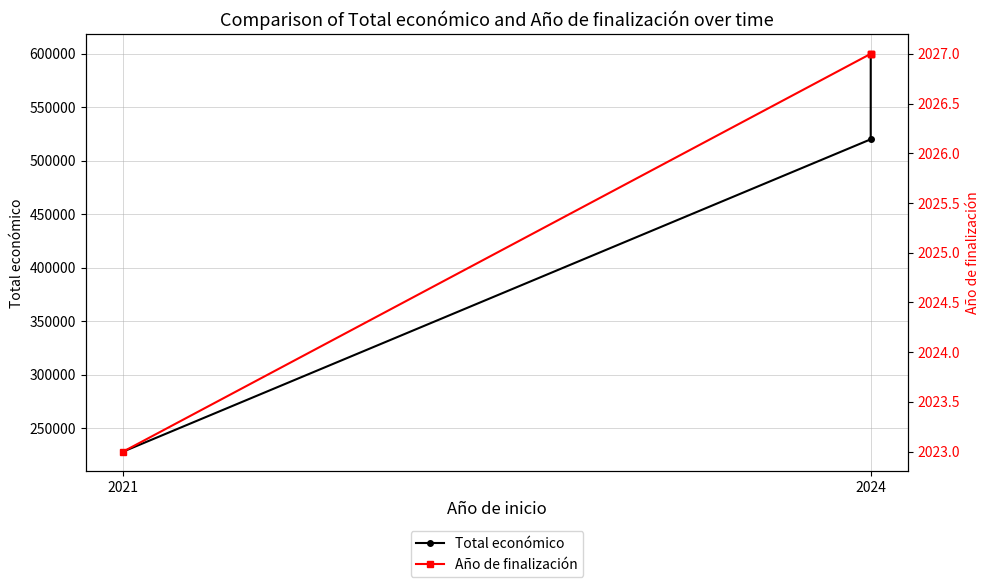

List the series in order of their peak value, highest first.

Total económico, Año de finalización